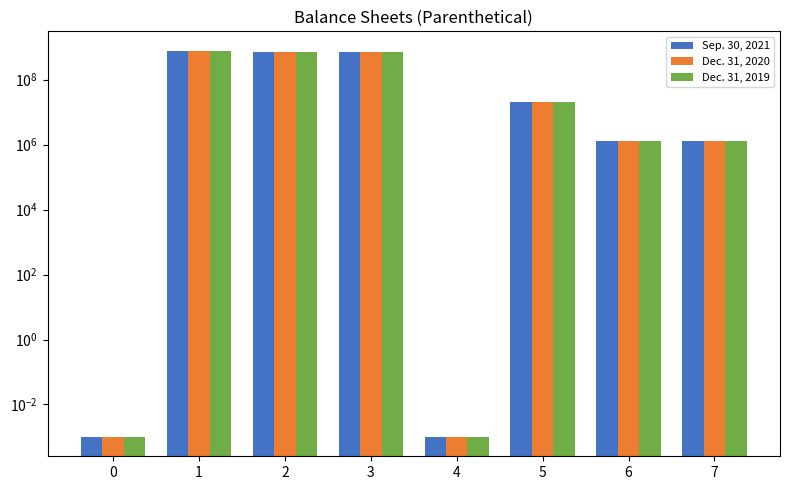

Reading left to right, what are all the values shown in this chart?

Sep. 30, 2021: 0=0.0	1=780000000.0	2=730039317.0	3=730039317.0	4=0.0	5=20000000.0	6=1259858.0	7=1259858.0
Dec. 31, 2020: 0=0.0	1=780000000.0	2=730039317.0	3=730039317.0	4=0.0	5=20000000.0	6=1259858.0	7=1259858.0
Dec. 31, 2019: 0=0.0	1=780000000.0	2=730039317.0	3=730039317.0	4=0.0	5=20000000.0	6=1259858.0	7=1259858.0